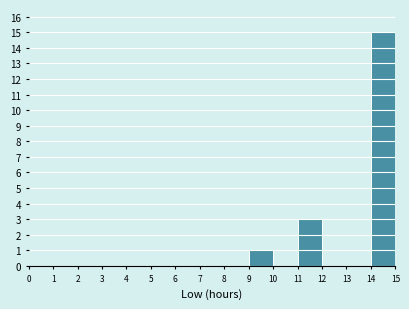

Reading left to right, list every bar in this chart as the range it spans on the x-axis followed by its height. The values are not printed on the chart, so give them approximately, as read against the axis.

0 to 1: 0
1 to 2: 0
2 to 3: 0
3 to 4: 0
4 to 5: 0
5 to 6: 0
6 to 7: 0
7 to 8: 0
8 to 9: 0
9 to 10: 1
10 to 11: 0
11 to 12: 3
12 to 13: 0
13 to 14: 0
14 to 15: 15